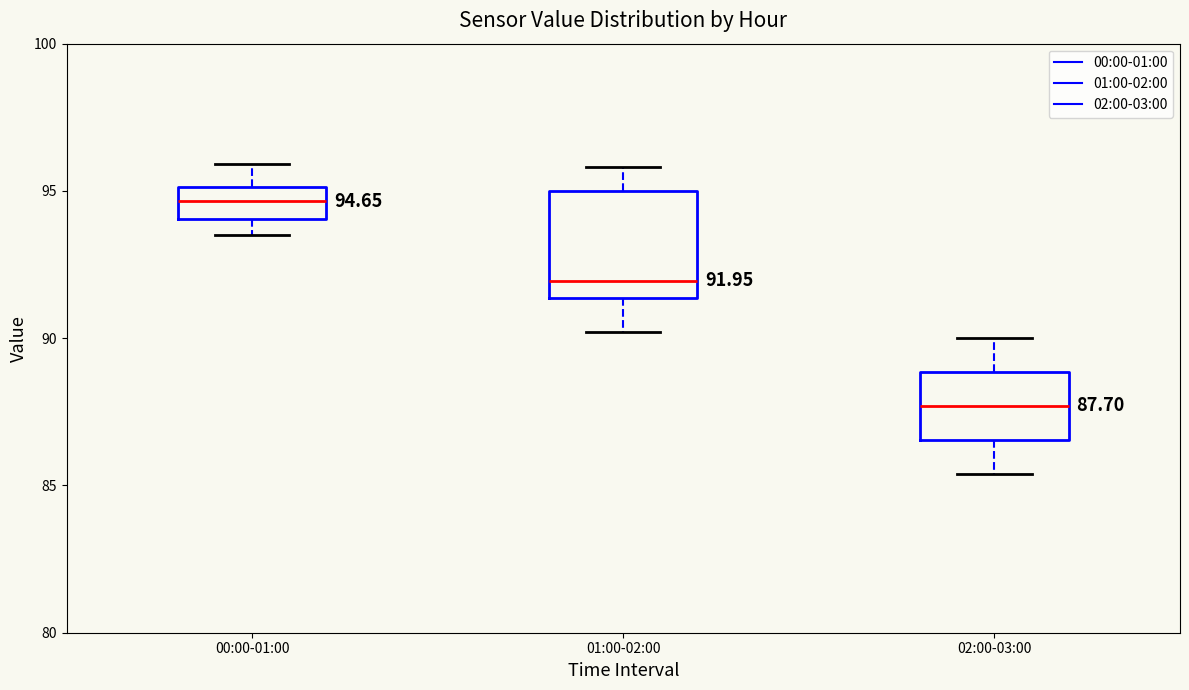

Comparing the boxes themselves (not the whiskers), which one is the tallest?

01:00-02:00